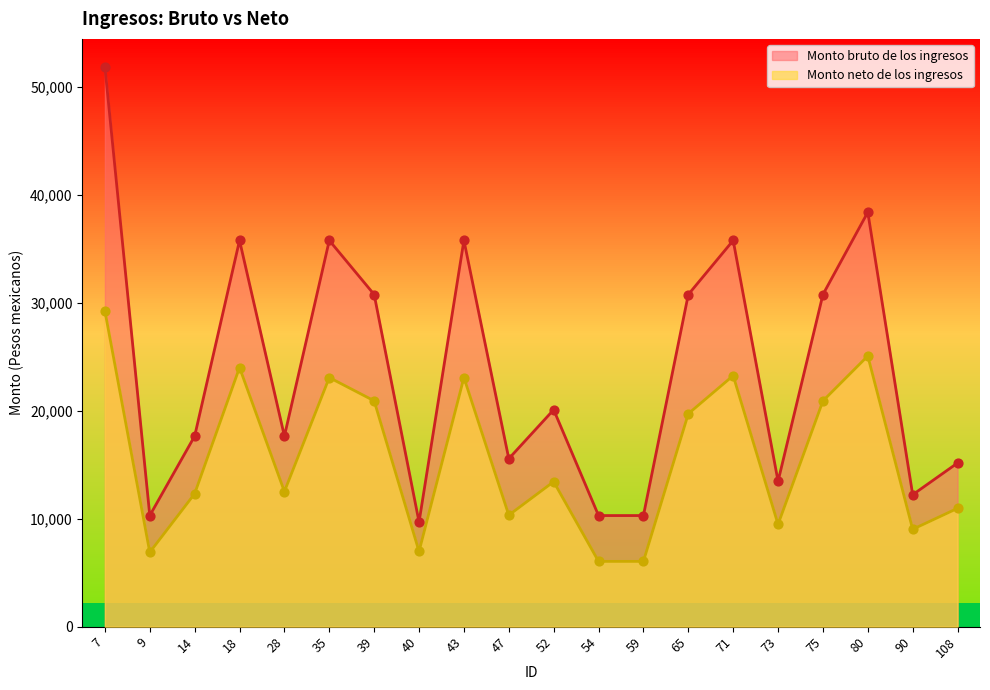

Is the value of Monto neto de los ingresos at 73 greater than the value of Monto bruto de los ingresos at 75?

No